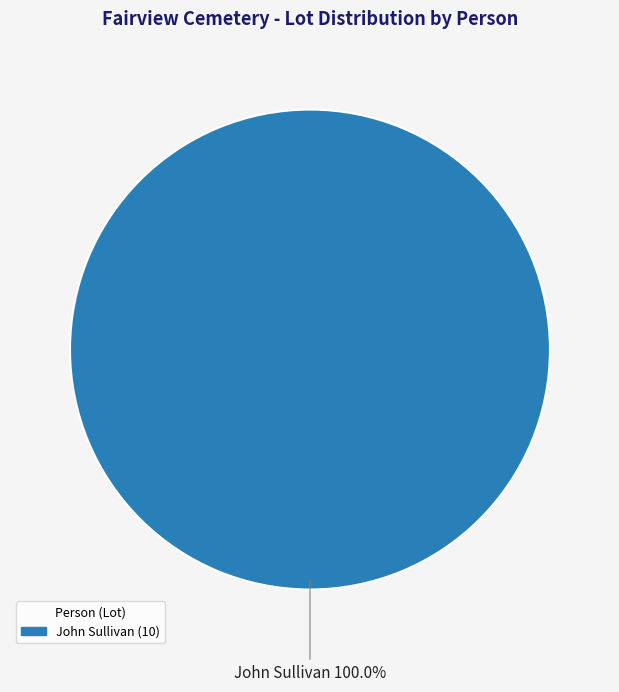

Does any single category account for the majority?

Yes